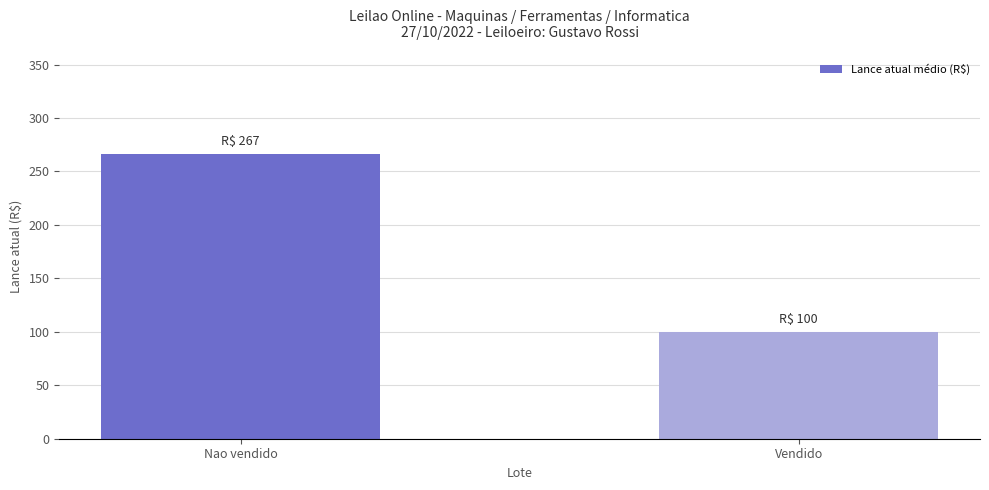

Which category has the lowest value across all series?

Vendido